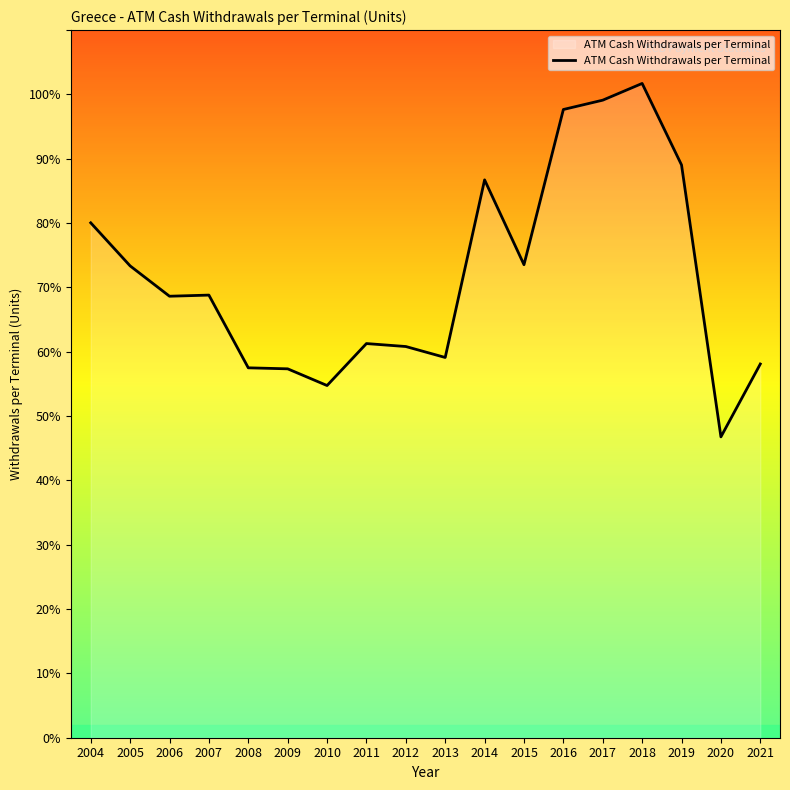

Does the chart have visible grid lines?

No